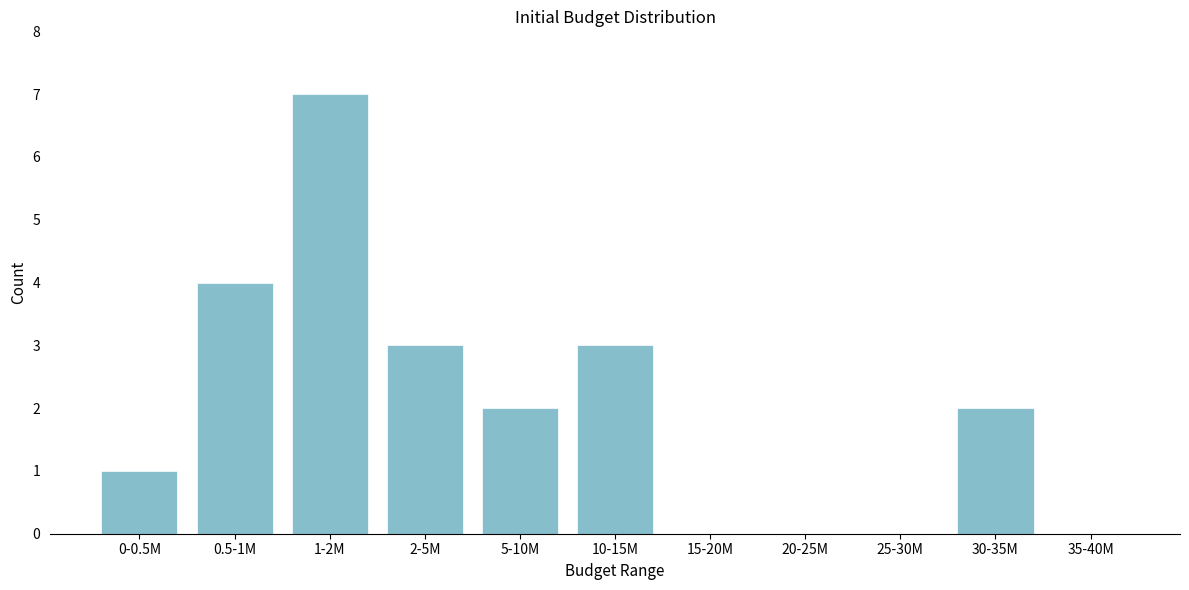

Reading right to left, list all the values displayed in this chart.

35-40M=0	30-35M=2	25-30M=0	20-25M=0	15-20M=0	10-15M=3	5-10M=2	2-5M=3	1-2M=7	0.5-1M=4	0-0.5M=1